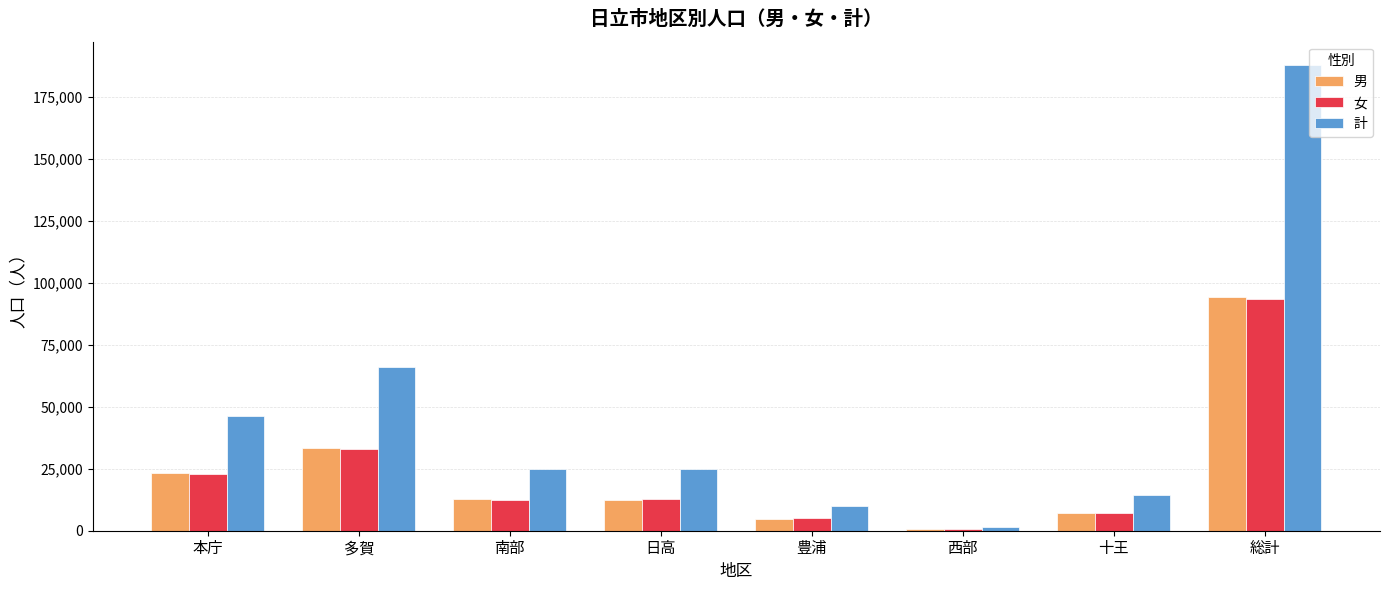

What is the difference between the 男 values at 十王 and 南部?

5424